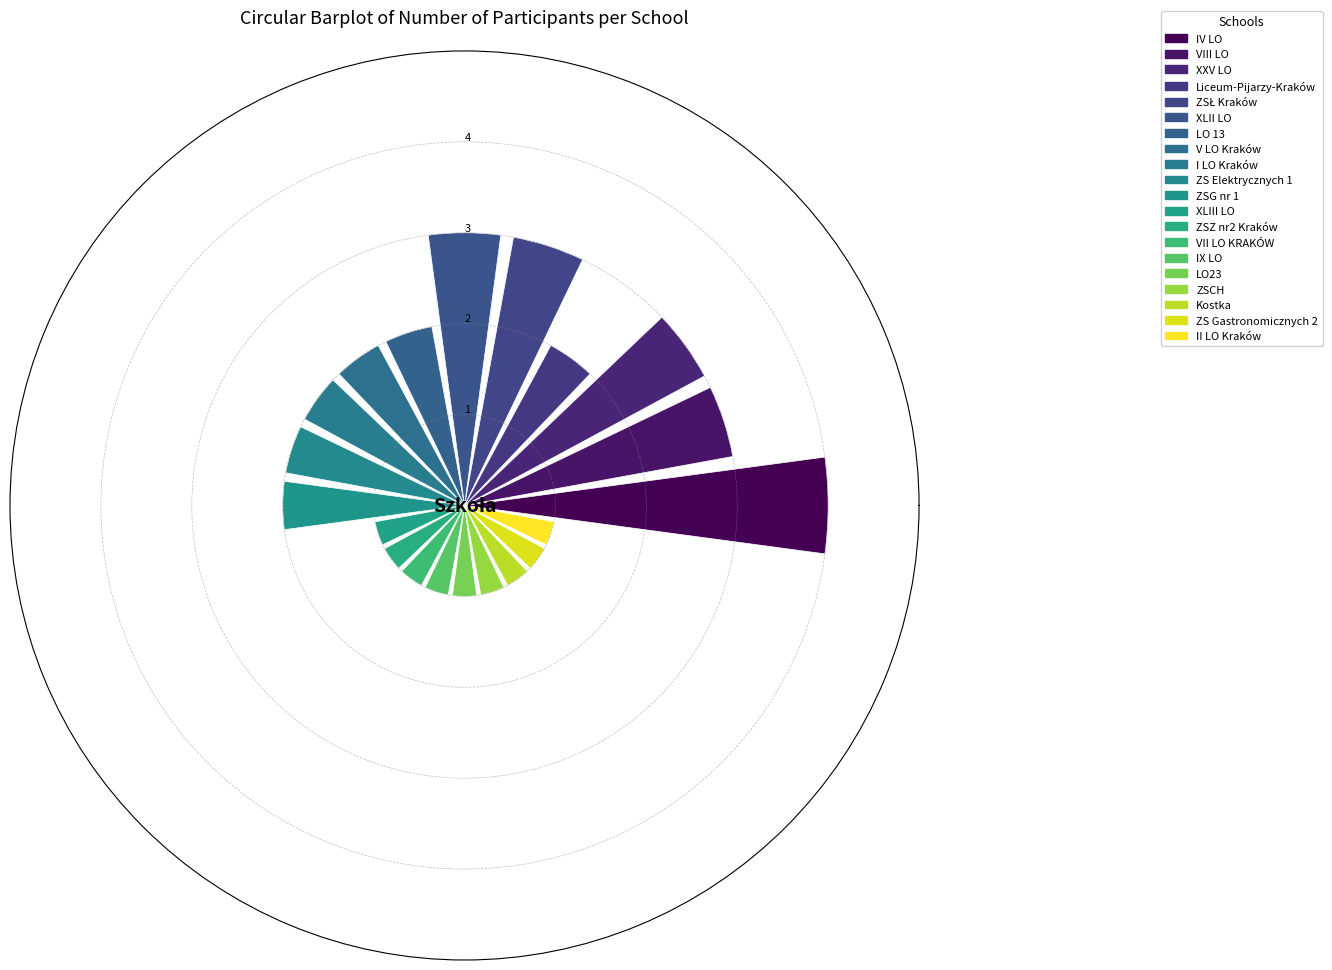

What is the value of the 15th bar from the left?

1